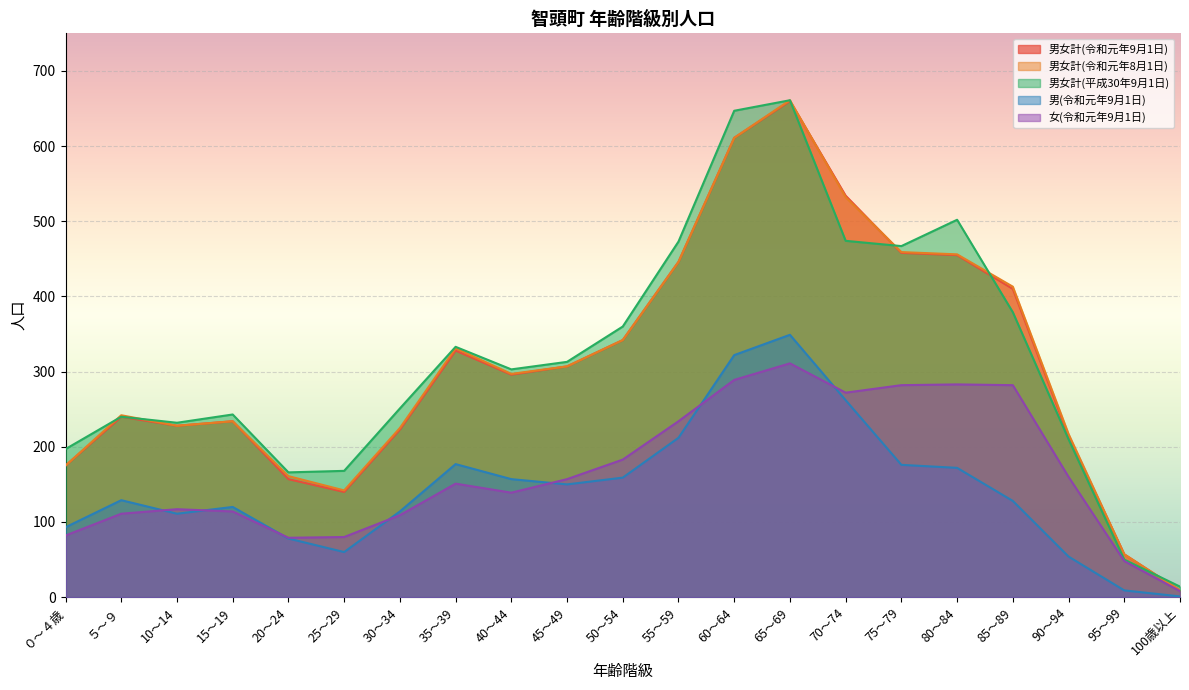

At 10～14, list the series in order from smallest to largest.

男(令和元年9月1日), 女(令和元年9月1日), 男女計(令和元年9月1日), 男女計(令和元年8月1日), 男女計(平成30年9月1日)